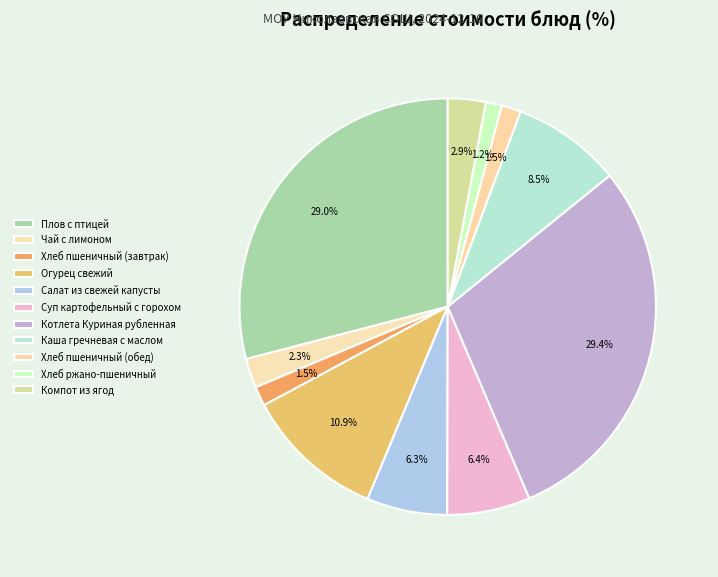

Count the number of slices in the pie.

11